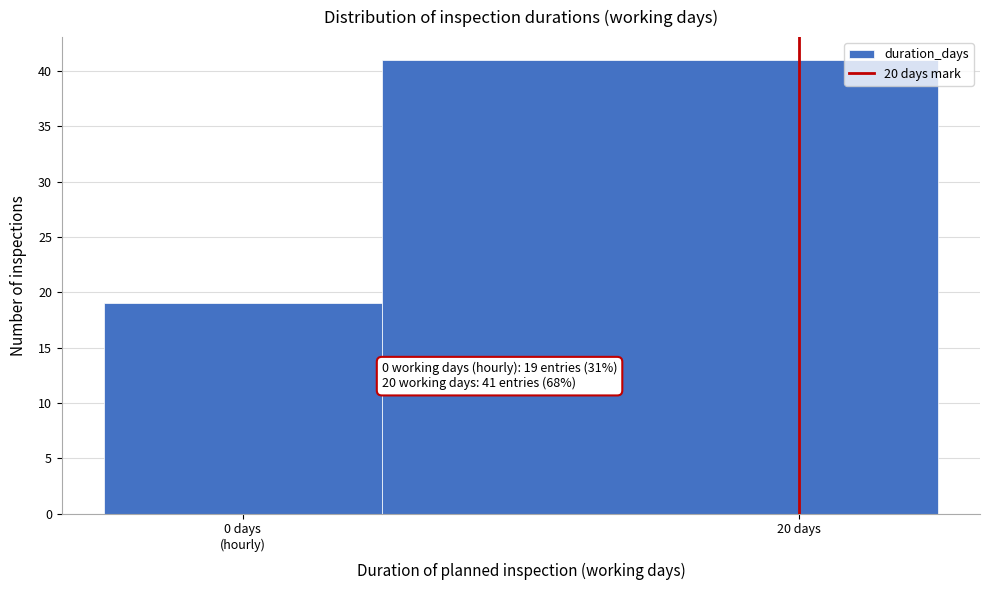

Reading left to right, list all the values displayed in this chart.

19	41